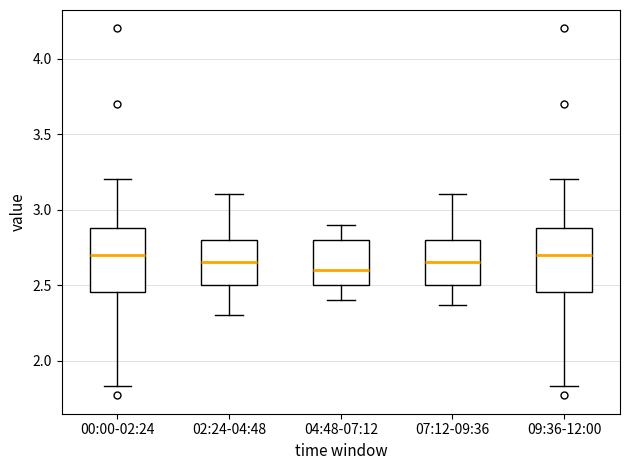

Which box has the lowest median line?

04:48-07:12